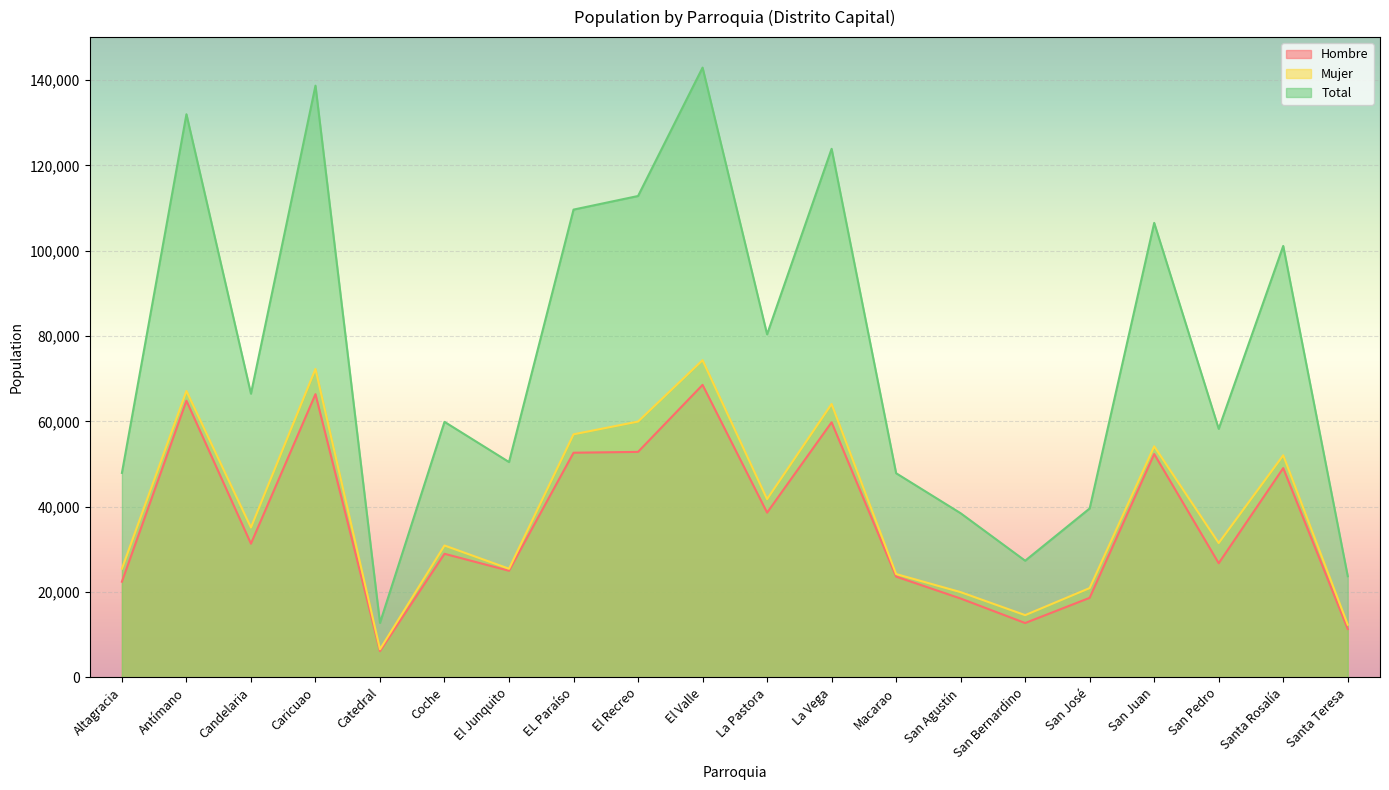

Which series has the widest spread of values?

Total